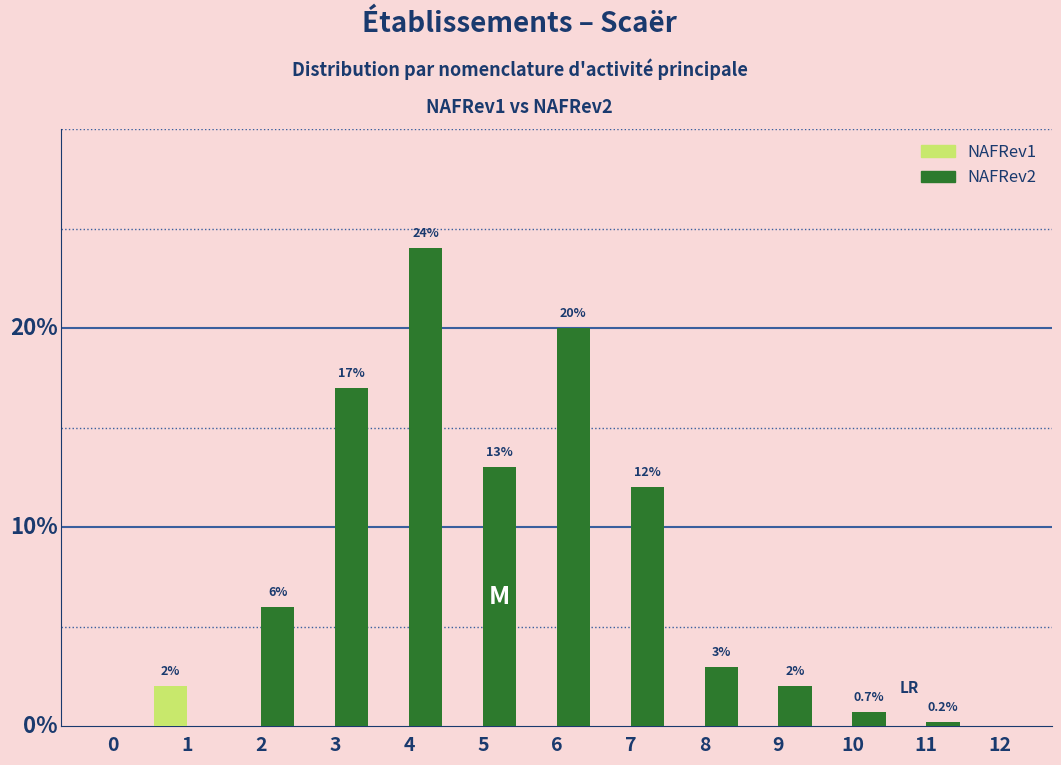

Which series has the largest total across all categories?

NAFRev2